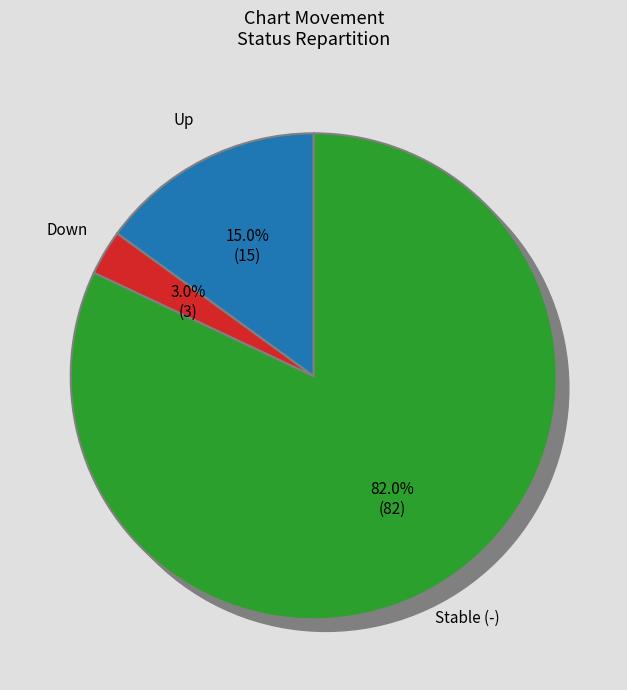

The up slice represents 15% of the pie. True or false?

True